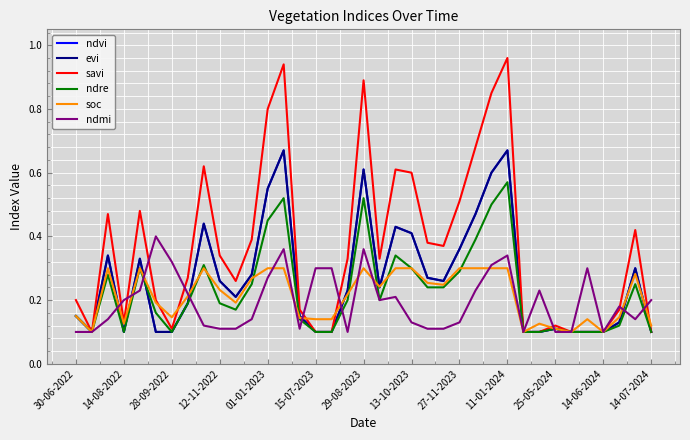

Does the chart display data point markers on the line(s)?

No